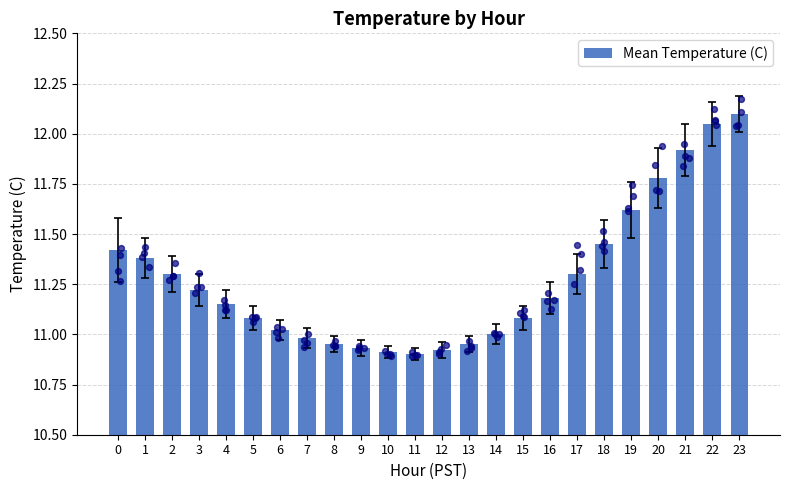

Approximately how many times larger is the value at 5 compared to 13?

1.0